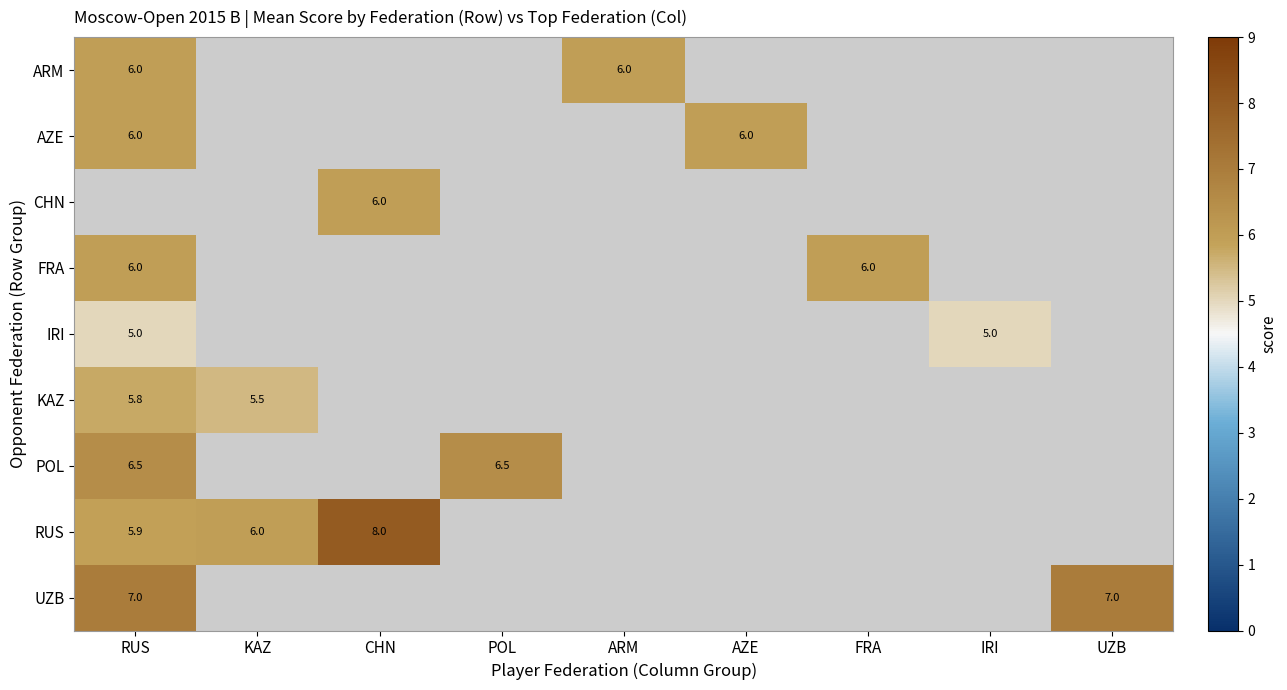

Which category has the highest value in the AZE series?

RUS